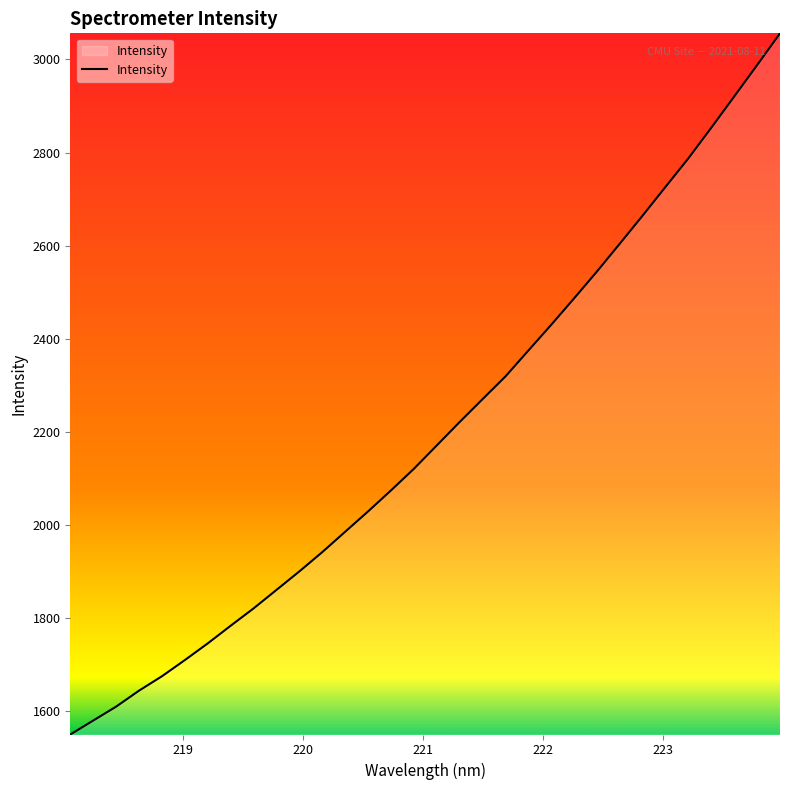

What is the average value?

2201.5